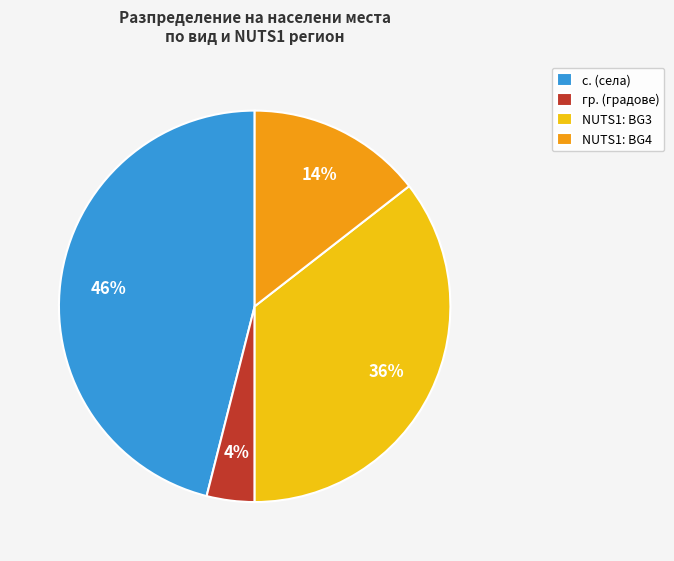

Do NUTS1: BG3 and с. (села) together represent more than half of the pie?

Yes